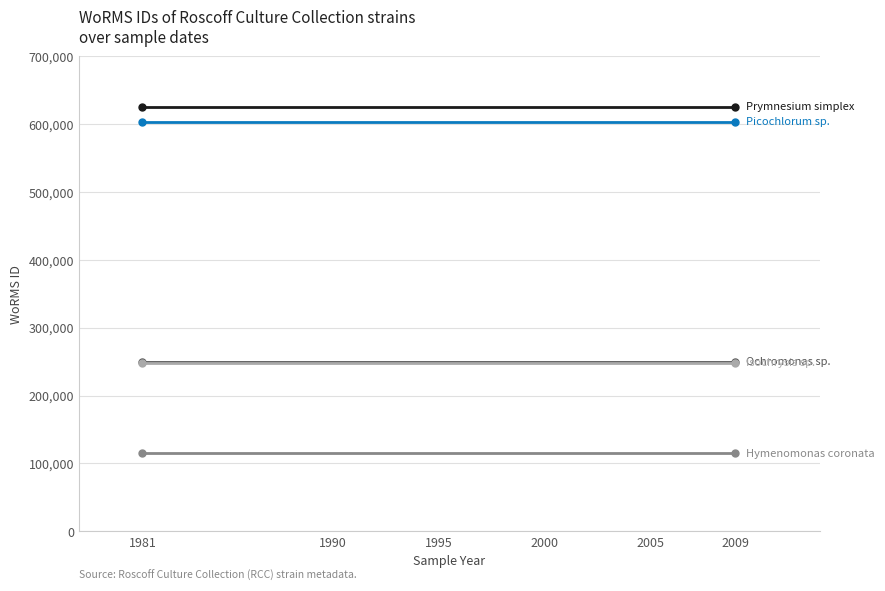

Reading right to left, transcribe all the data shown in this chart.

Prymnesium simplex: 624974	624974
Ochromonas sp.: 249725	249725
Picochlorum sp.: 603429	603429
Hymenomonas coronata: 115087	115087
Isochrysis sp.: 248124	248124